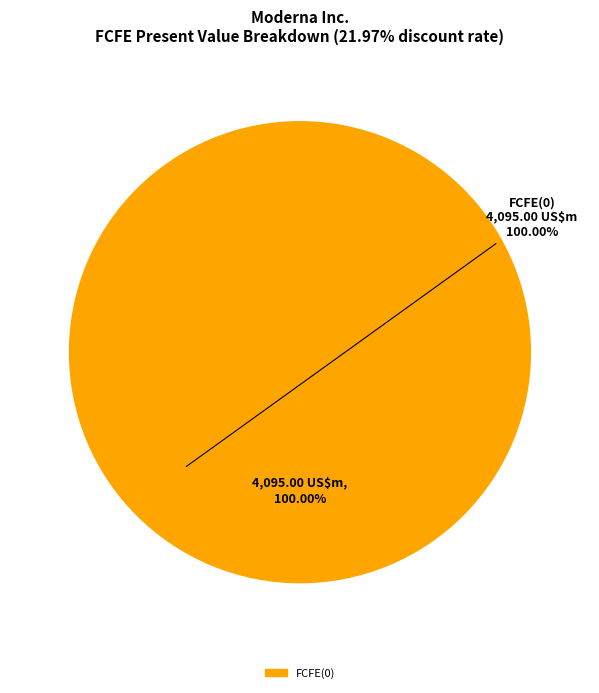

Count the number of slices in the pie.

1